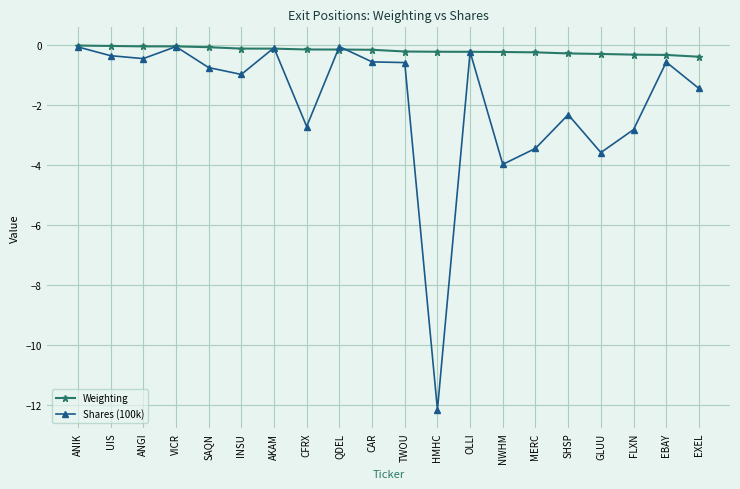

What is the label of the 19th point from the right?

UIS